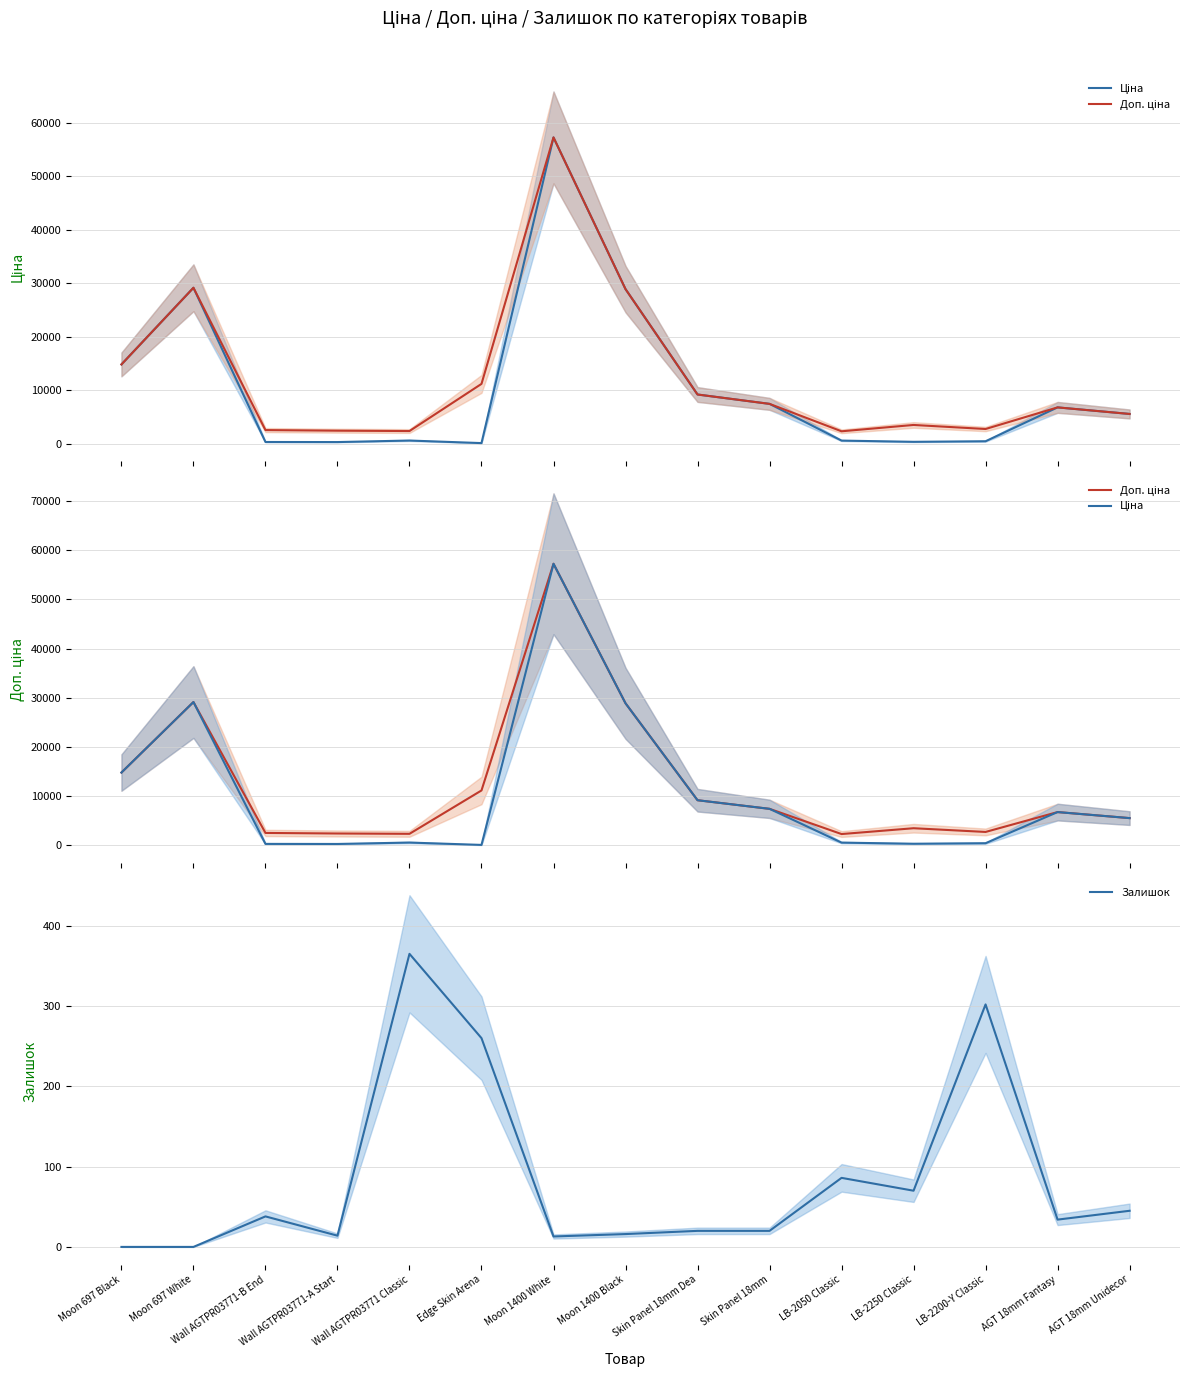

What is the total value across all series at Skin Panel 18mm?

14909.2